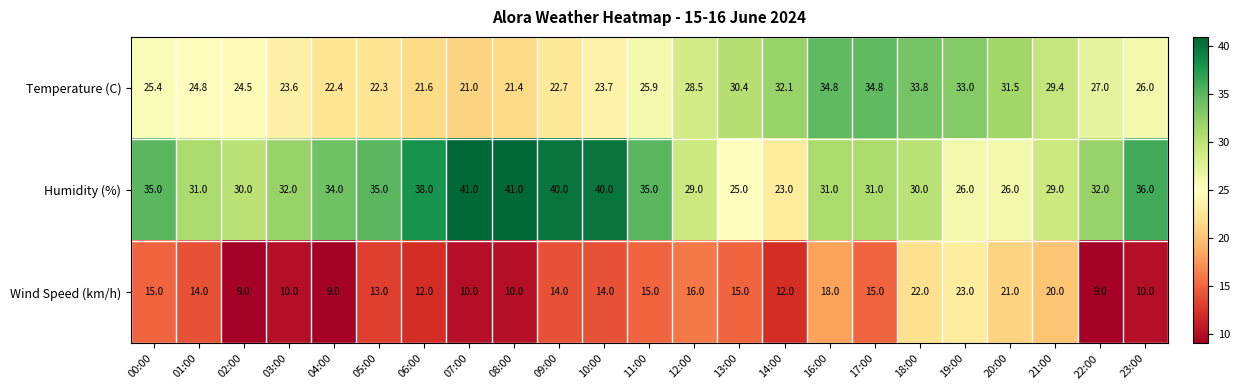

List the series in order of their overall mean, lowest first.

Wind Speed (km/h), Temperature (C), Humidity (%)